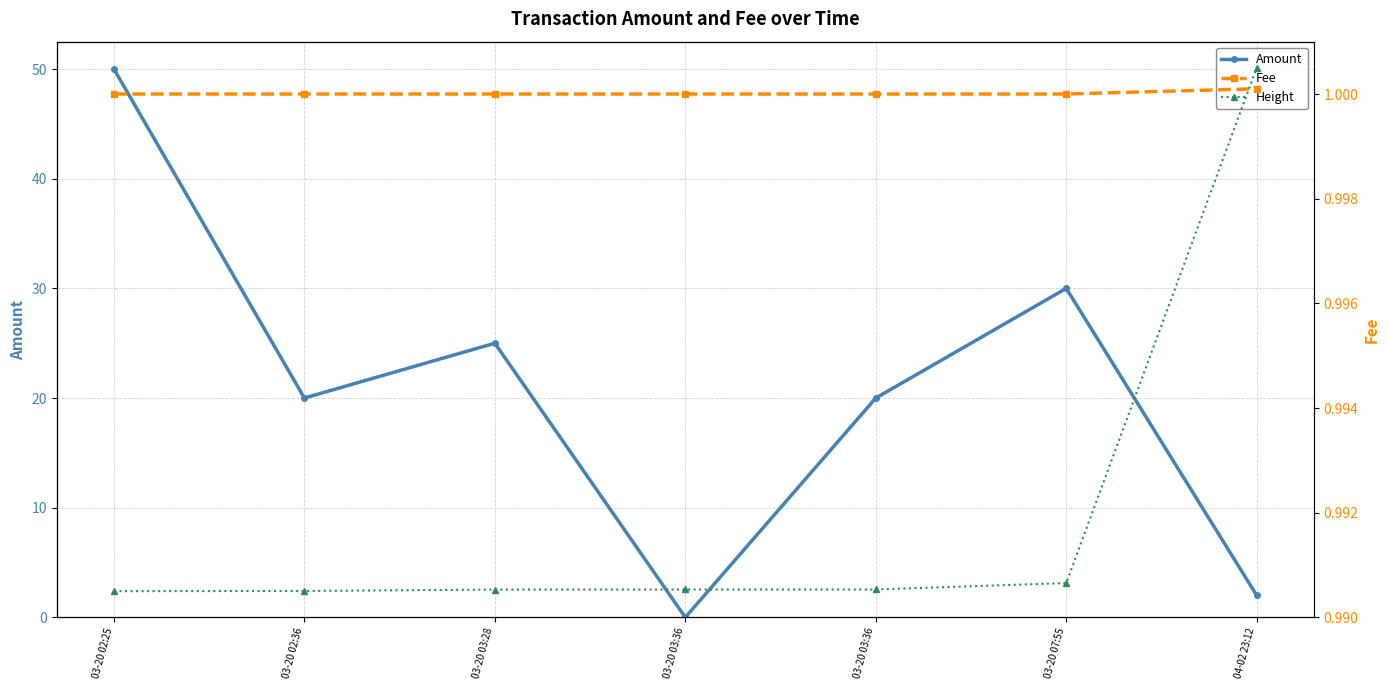

What is the maximum value for Height?

345014.0